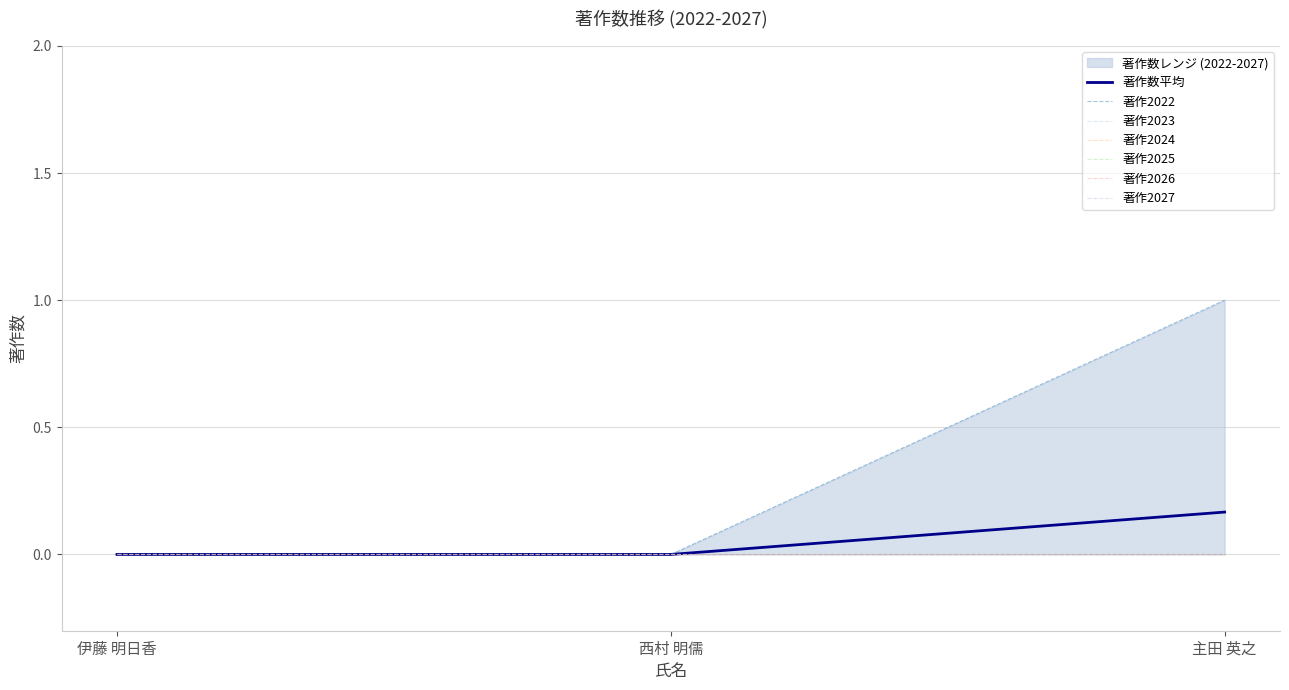

At which label does 著作2025 reach its peak?

伊藤 明日香